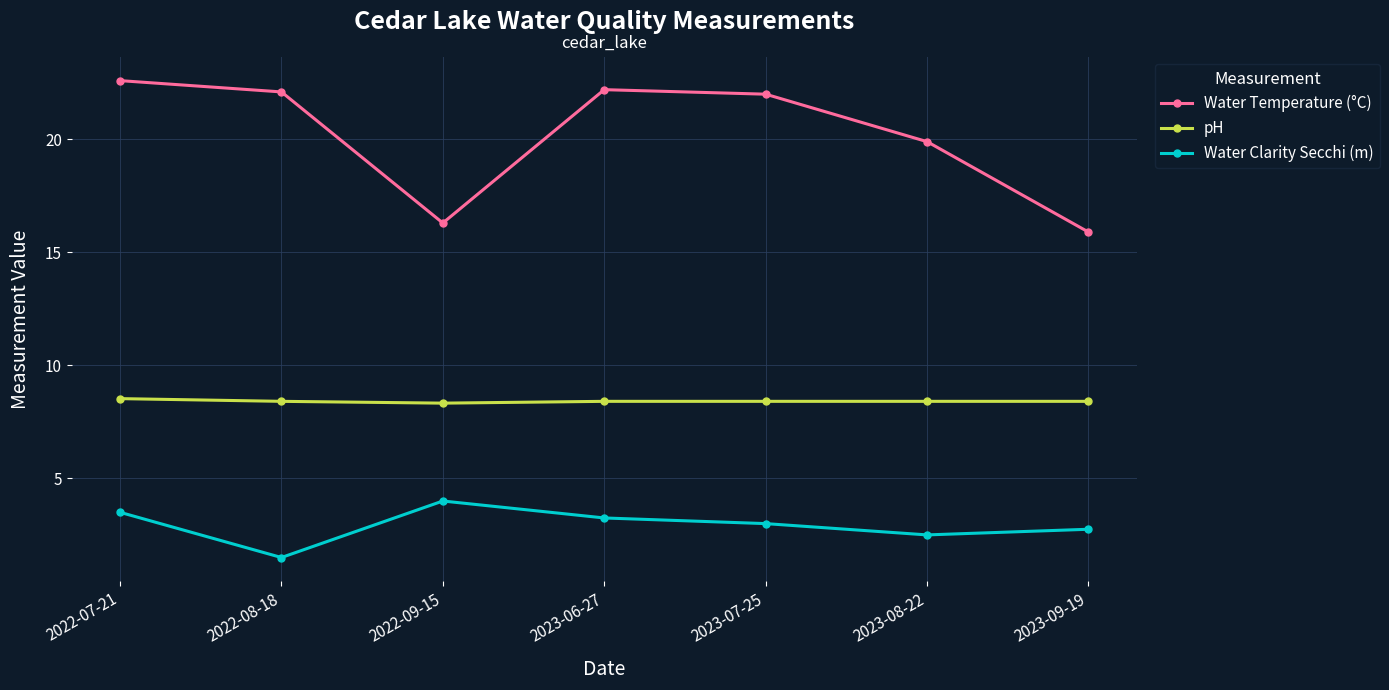

The pH series shows 8.4 at 2022-08-18. True or false?

True